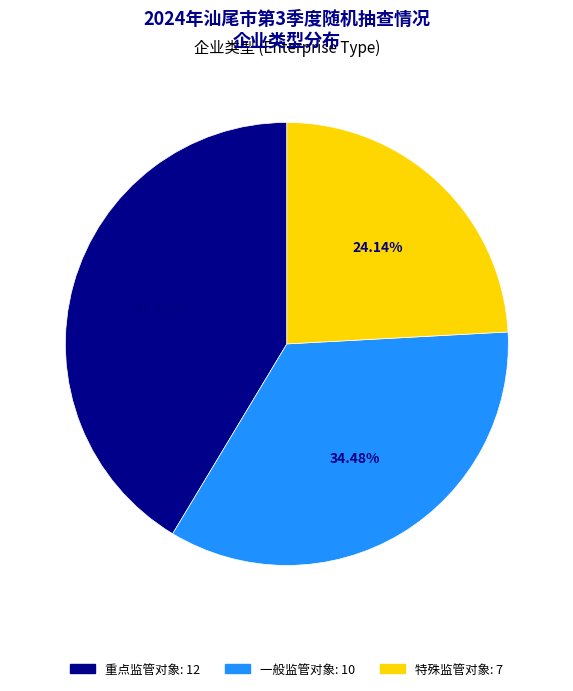

Is there a majority slice in this chart?

No